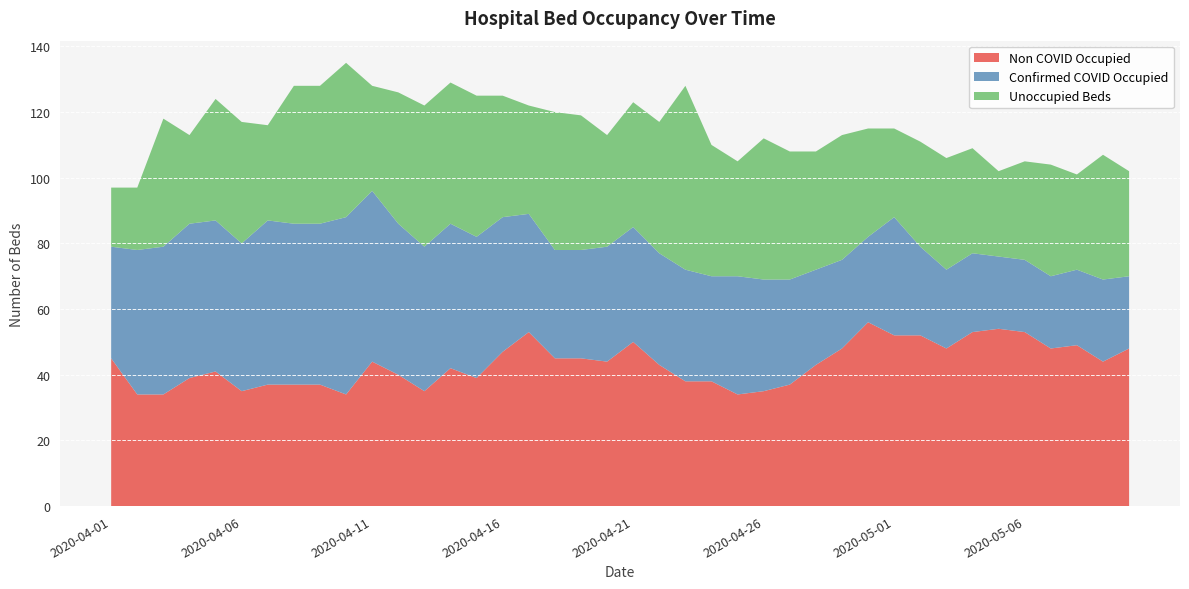

Reading right to left, list all the values displayed in this chart.

Non COVID Occupied: 48	44	49	48	53	54	53	48	52	52	56	48	43	37	35	34	38	38	43	50	44	45	45	53	47	39	42	35	40	44	34	37	37	37	35	41	39	34	34	45
Confirmed COVID Occupied: 22	25	23	22	22	22	24	24	27	36	26	27	29	32	34	36	32	34	34	35	35	33	33	36	41	43	44	44	46	52	54	49	49	50	45	46	47	45	44	34
Unoccupied Beds: 32	38	29	34	30	26	32	34	32	27	33	38	36	39	43	35	40	56	40	38	34	41	42	33	37	43	43	43	40	32	47	42	42	29	37	37	27	39	19	18